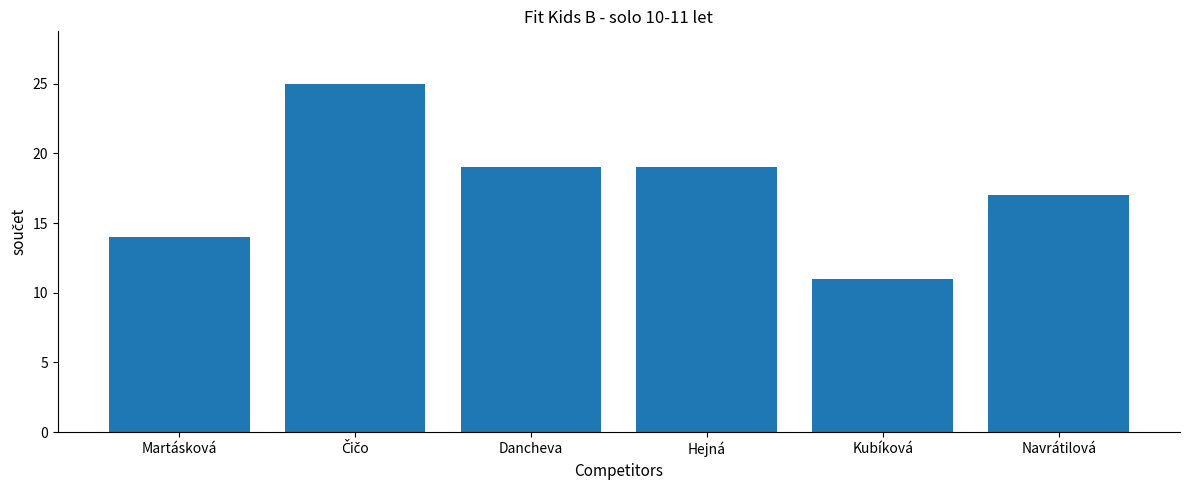

What is the sum of all values?

105